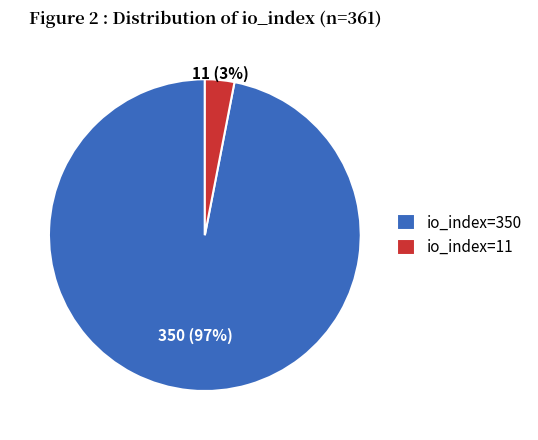

True or false: io_index=11 accounts for 3% of the total.

True